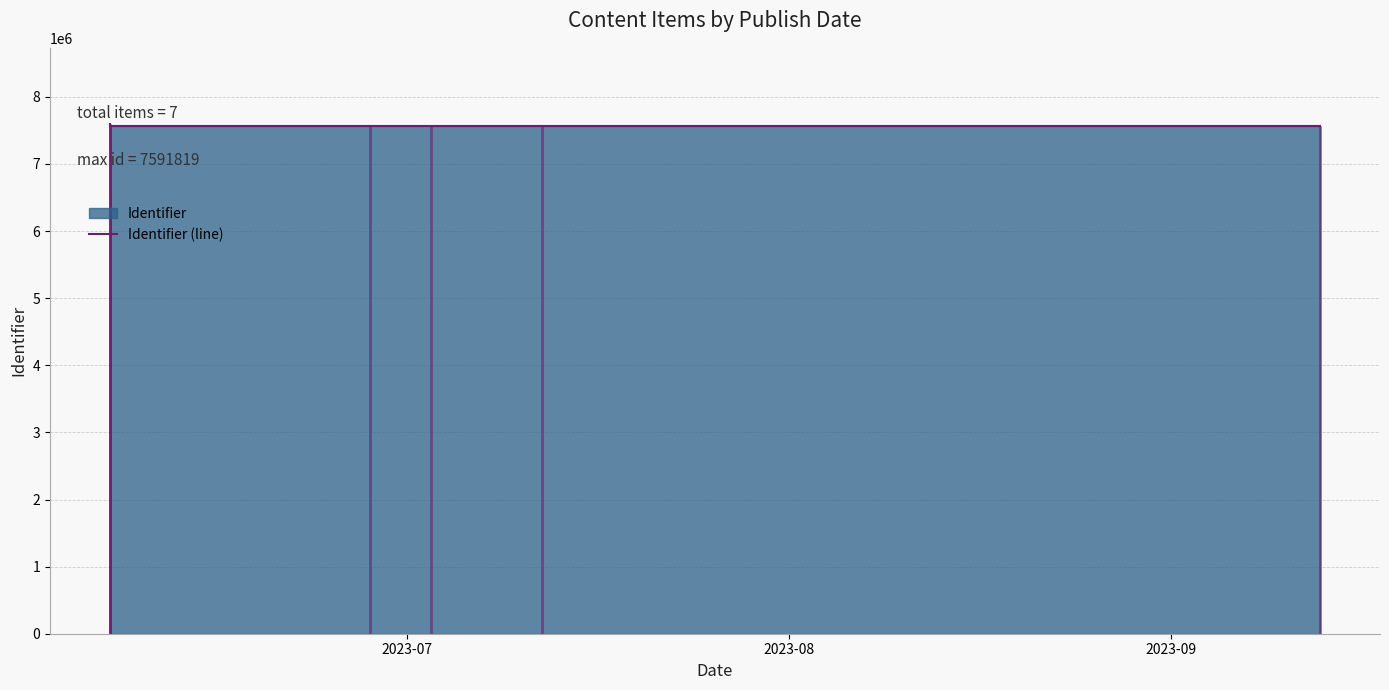

Which label corresponds to the largest value in the chart?

2023-08